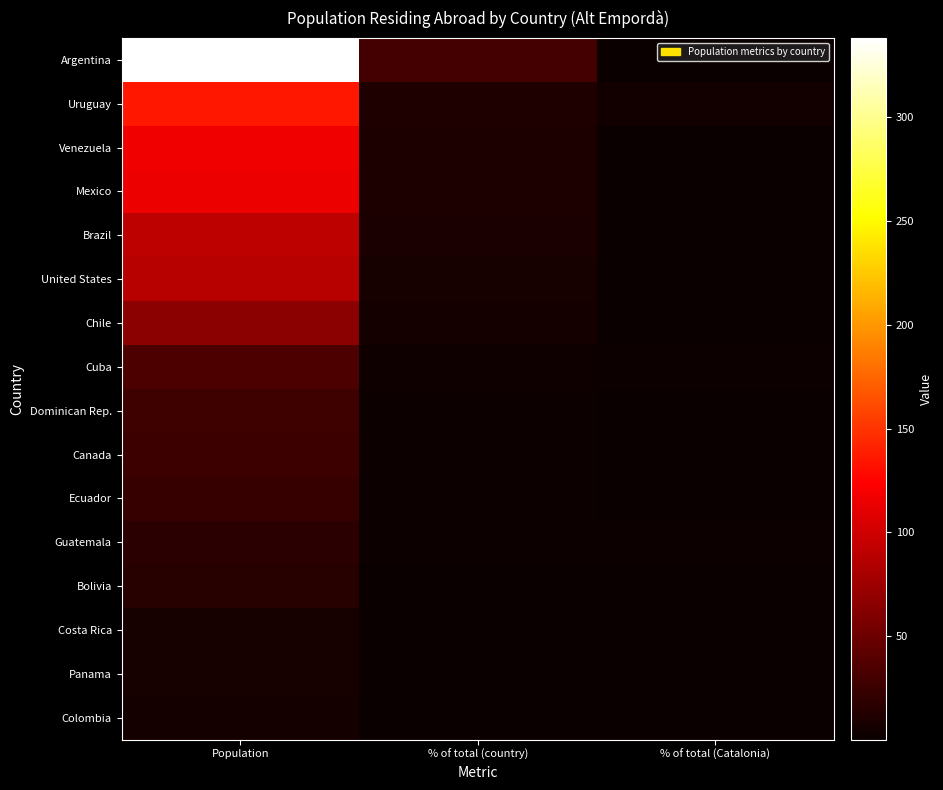

At % of total (Catalonia), list the series in order from smallest to largest.

Colombia, Costa Rica, Ecuador, Panama, United States, Brazil, Chile, Mexico, Venezuela, Bolivia, Dominican Rep., Canada, Argentina, Guatemala, Cuba, Uruguay